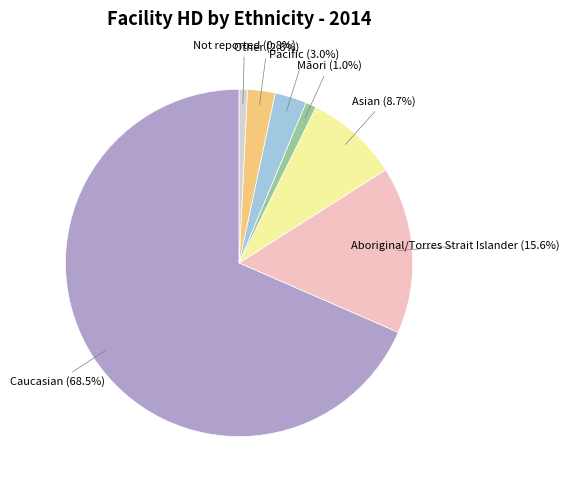

Does any single category account for the majority?

Yes